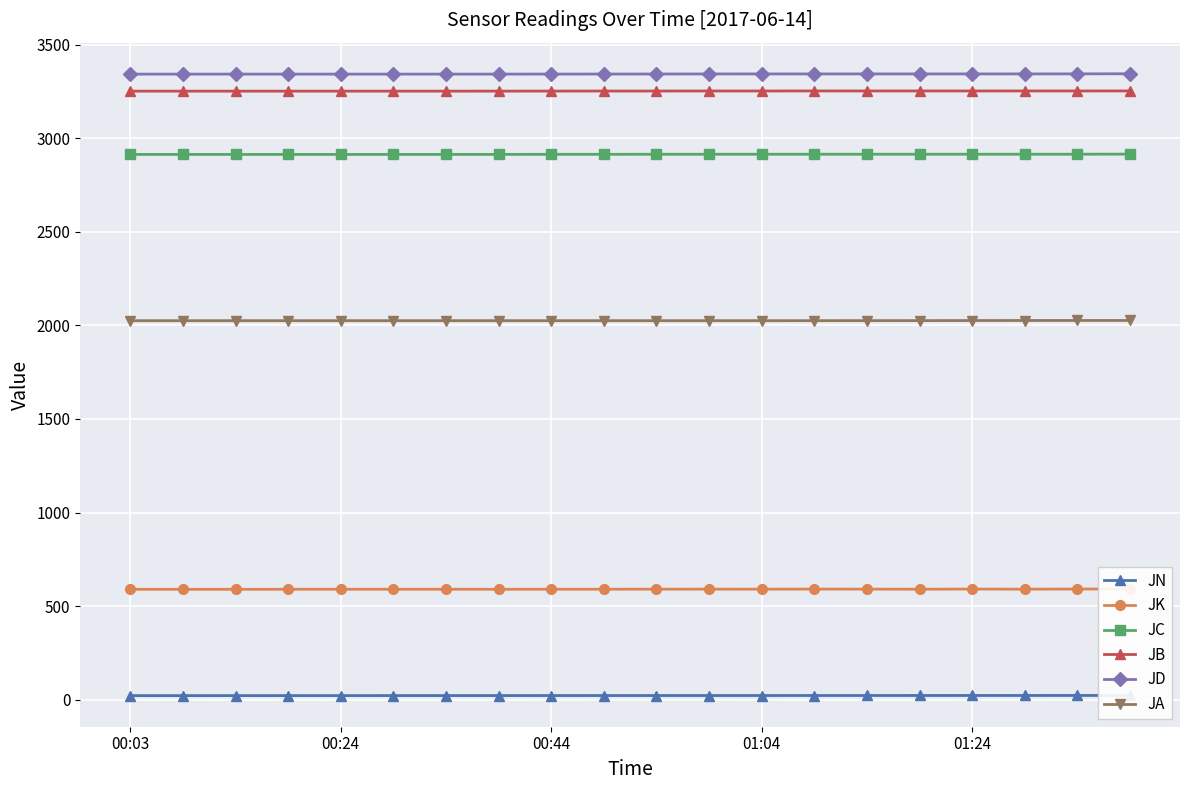

Where is the first local maximum for JC?

5